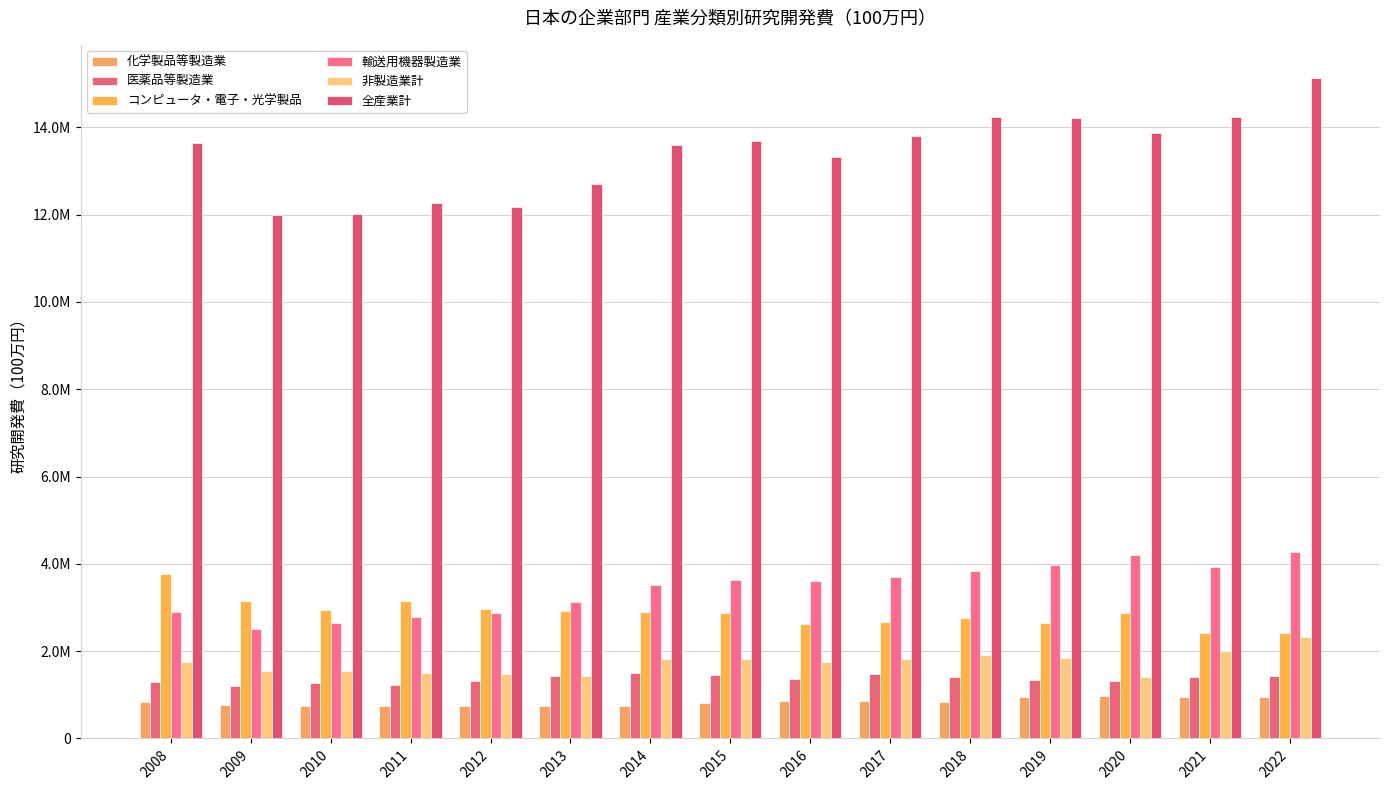

Are the bars grouped side by side (vs. stacked)?

Yes